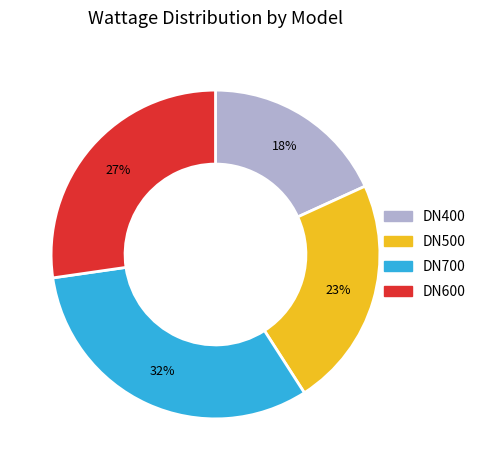

Combined, do DN700 and DN600 account for over 50%?

Yes